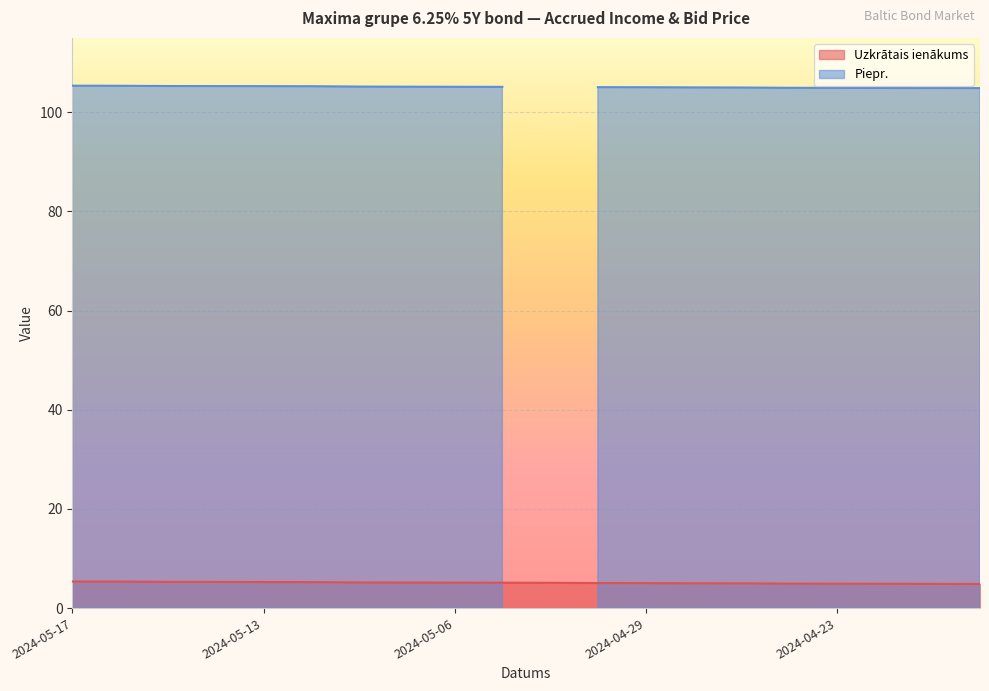

What is the highest value of the Uzkrātais ienākums series?

5.4